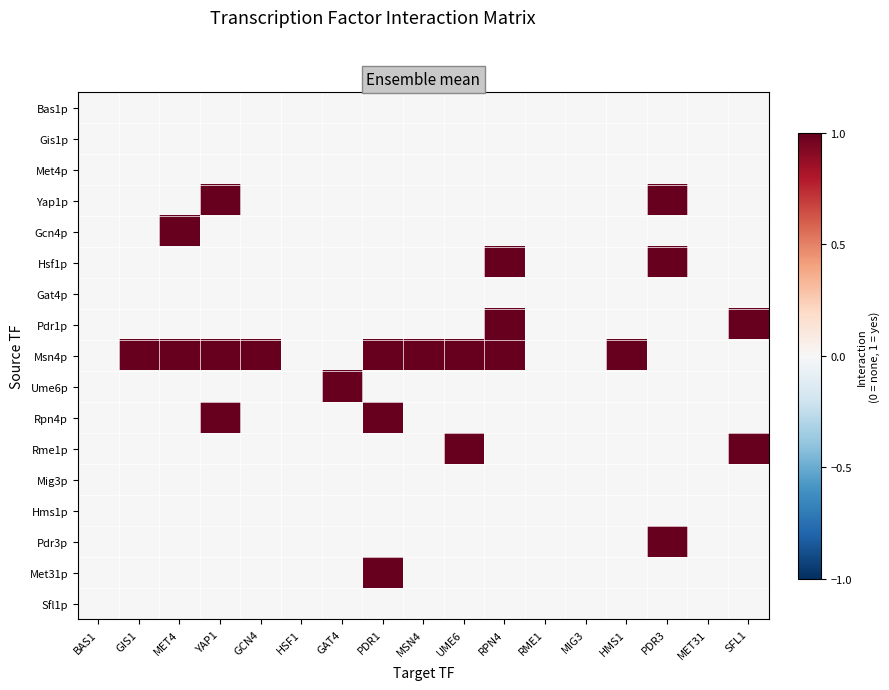

Reading left to right, transcribe all the data shown in this chart.

Bas1p: BAS1=0	GIS1=0	MET4=0	YAP1=0	GCN4=0	HSF1=0	GAT4=0	PDR1=0	MSN4=0	UME6=0	RPN4=0	RME1=0	MIG3=0	HMS1=0	PDR3=0	MET31=0	SFL1=0
Gis1p: BAS1=0	GIS1=0	MET4=0	YAP1=0	GCN4=0	HSF1=0	GAT4=0	PDR1=0	MSN4=0	UME6=0	RPN4=0	RME1=0	MIG3=0	HMS1=0	PDR3=0	MET31=0	SFL1=0
Met4p: BAS1=0	GIS1=0	MET4=0	YAP1=0	GCN4=0	HSF1=0	GAT4=0	PDR1=0	MSN4=0	UME6=0	RPN4=0	RME1=0	MIG3=0	HMS1=0	PDR3=0	MET31=0	SFL1=0
Yap1p: BAS1=0	GIS1=0	MET4=0	YAP1=1	GCN4=0	HSF1=0	GAT4=0	PDR1=0	MSN4=0	UME6=0	RPN4=0	RME1=0	MIG3=0	HMS1=0	PDR3=1	MET31=0	SFL1=0
Gcn4p: BAS1=0	GIS1=0	MET4=1	YAP1=0	GCN4=0	HSF1=0	GAT4=0	PDR1=0	MSN4=0	UME6=0	RPN4=0	RME1=0	MIG3=0	HMS1=0	PDR3=0	MET31=0	SFL1=0
Hsf1p: BAS1=0	GIS1=0	MET4=0	YAP1=0	GCN4=0	HSF1=0	GAT4=0	PDR1=0	MSN4=0	UME6=0	RPN4=1	RME1=0	MIG3=0	HMS1=0	PDR3=1	MET31=0	SFL1=0
Gat4p: BAS1=0	GIS1=0	MET4=0	YAP1=0	GCN4=0	HSF1=0	GAT4=0	PDR1=0	MSN4=0	UME6=0	RPN4=0	RME1=0	MIG3=0	HMS1=0	PDR3=0	MET31=0	SFL1=0
Pdr1p: BAS1=0	GIS1=0	MET4=0	YAP1=0	GCN4=0	HSF1=0	GAT4=0	PDR1=0	MSN4=0	UME6=0	RPN4=1	RME1=0	MIG3=0	HMS1=0	PDR3=0	MET31=0	SFL1=1
Msn4p: BAS1=0	GIS1=1	MET4=1	YAP1=1	GCN4=1	HSF1=0	GAT4=0	PDR1=1	MSN4=1	UME6=1	RPN4=1	RME1=0	MIG3=0	HMS1=1	PDR3=0	MET31=0	SFL1=0
Ume6p: BAS1=0	GIS1=0	MET4=0	YAP1=0	GCN4=0	HSF1=0	GAT4=1	PDR1=0	MSN4=0	UME6=0	RPN4=0	RME1=0	MIG3=0	HMS1=0	PDR3=0	MET31=0	SFL1=0
Rpn4p: BAS1=0	GIS1=0	MET4=0	YAP1=1	GCN4=0	HSF1=0	GAT4=0	PDR1=1	MSN4=0	UME6=0	RPN4=0	RME1=0	MIG3=0	HMS1=0	PDR3=0	MET31=0	SFL1=0
Rme1p: BAS1=0	GIS1=0	MET4=0	YAP1=0	GCN4=0	HSF1=0	GAT4=0	PDR1=0	MSN4=0	UME6=1	RPN4=0	RME1=0	MIG3=0	HMS1=0	PDR3=0	MET31=0	SFL1=1
Mig3p: BAS1=0	GIS1=0	MET4=0	YAP1=0	GCN4=0	HSF1=0	GAT4=0	PDR1=0	MSN4=0	UME6=0	RPN4=0	RME1=0	MIG3=0	HMS1=0	PDR3=0	MET31=0	SFL1=0
Hms1p: BAS1=0	GIS1=0	MET4=0	YAP1=0	GCN4=0	HSF1=0	GAT4=0	PDR1=0	MSN4=0	UME6=0	RPN4=0	RME1=0	MIG3=0	HMS1=0	PDR3=0	MET31=0	SFL1=0
Pdr3p: BAS1=0	GIS1=0	MET4=0	YAP1=0	GCN4=0	HSF1=0	GAT4=0	PDR1=0	MSN4=0	UME6=0	RPN4=0	RME1=0	MIG3=0	HMS1=0	PDR3=1	MET31=0	SFL1=0
Met31p: BAS1=0	GIS1=0	MET4=0	YAP1=0	GCN4=0	HSF1=0	GAT4=0	PDR1=1	MSN4=0	UME6=0	RPN4=0	RME1=0	MIG3=0	HMS1=0	PDR3=0	MET31=0	SFL1=0
Sfl1p: BAS1=0	GIS1=0	MET4=0	YAP1=0	GCN4=0	HSF1=0	GAT4=0	PDR1=0	MSN4=0	UME6=0	RPN4=0	RME1=0	MIG3=0	HMS1=0	PDR3=0	MET31=0	SFL1=0